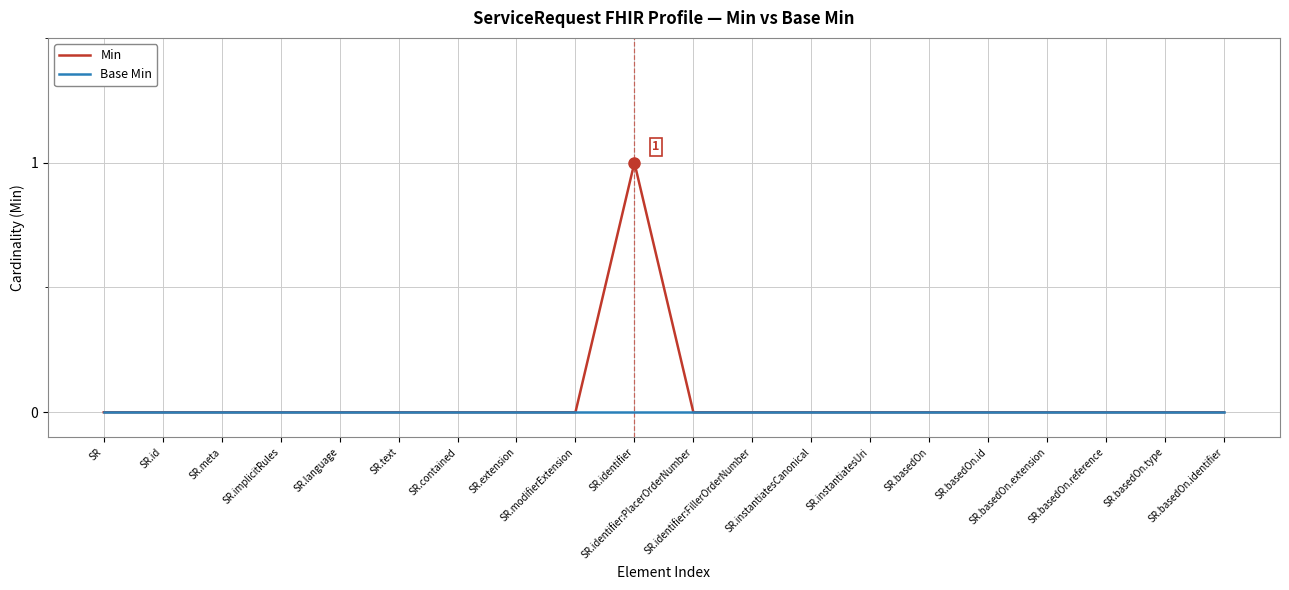

List the series in order of their peak value, lowest first.

Base Min, Min